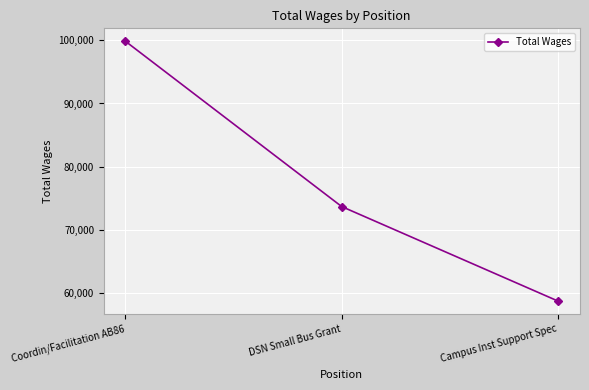

True or false: the data shows 44736 at DSN Small Bus Grant.

False